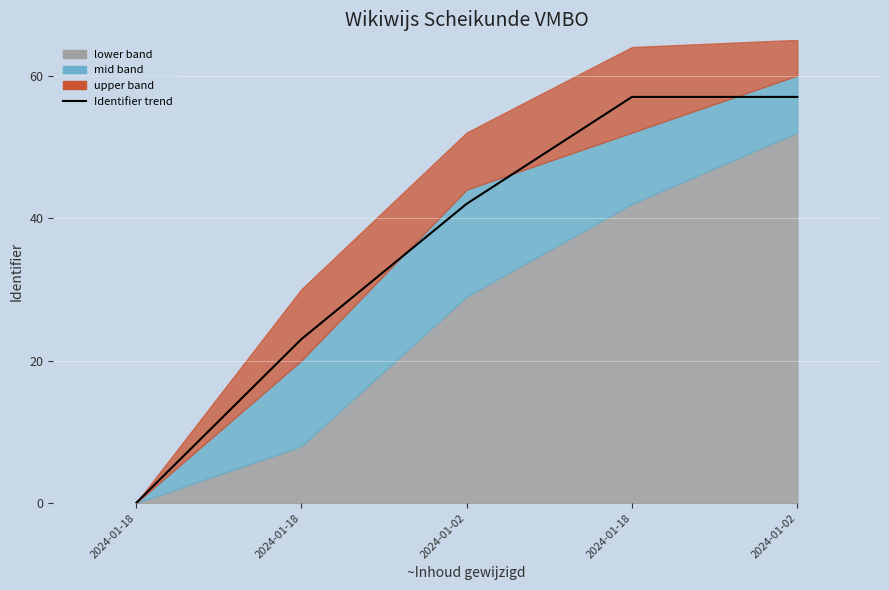

The chart shows a value of 9 at 2024-01-02. True or false?

False